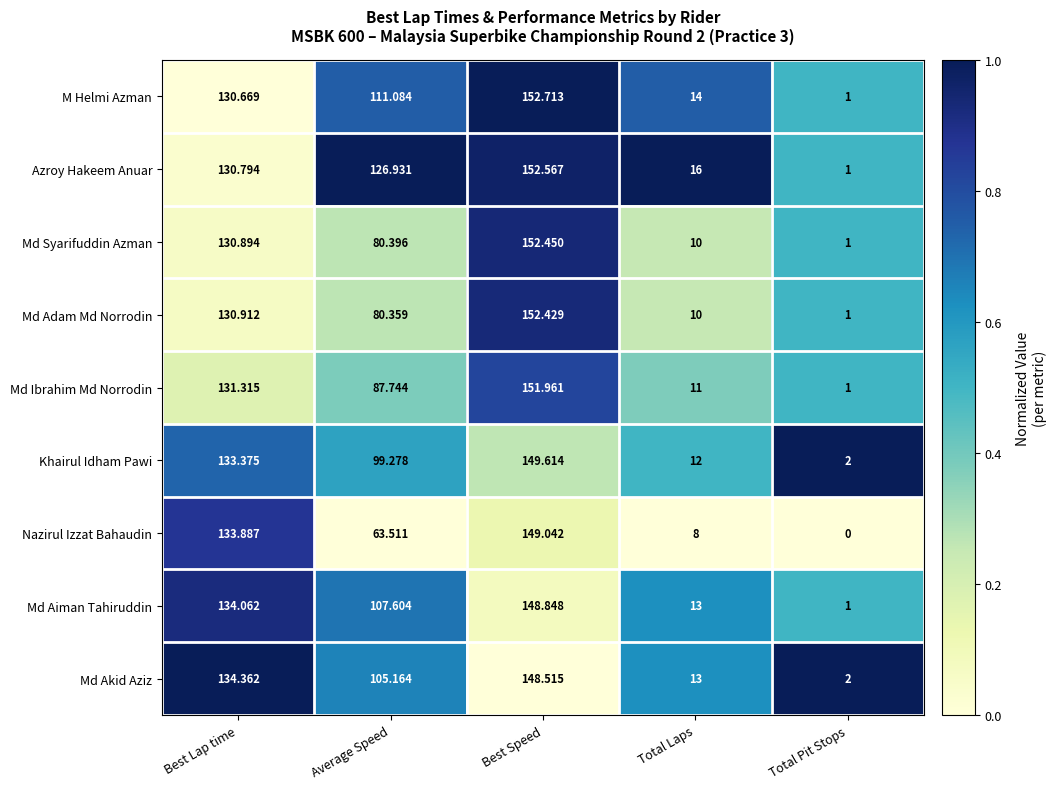

Between Best Lap time and Total Laps, which series saw the biggest shift?

Nazirul Izzat Bahaudin